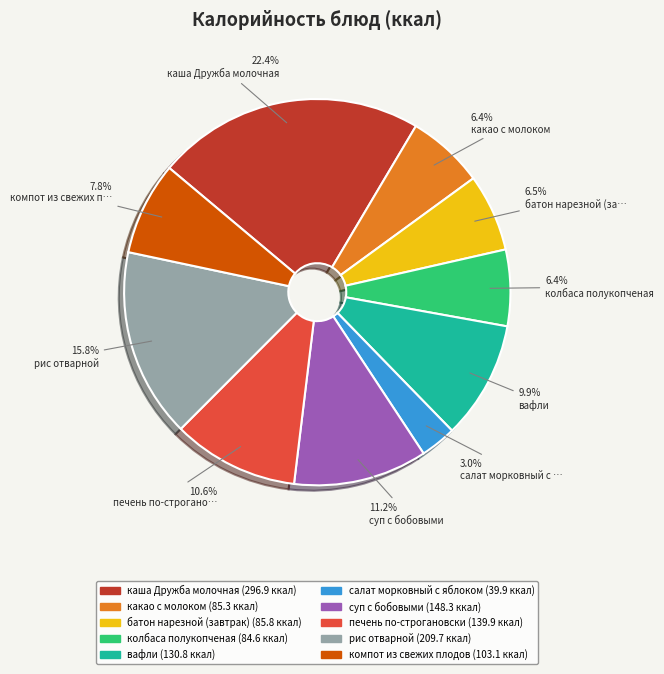

How many slices are in this pie chart?

10